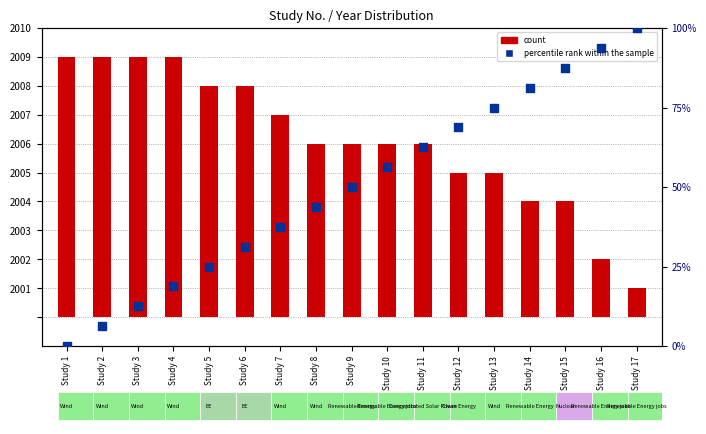

What are all the series names shown in the legend?

count, percentile rank within the sample